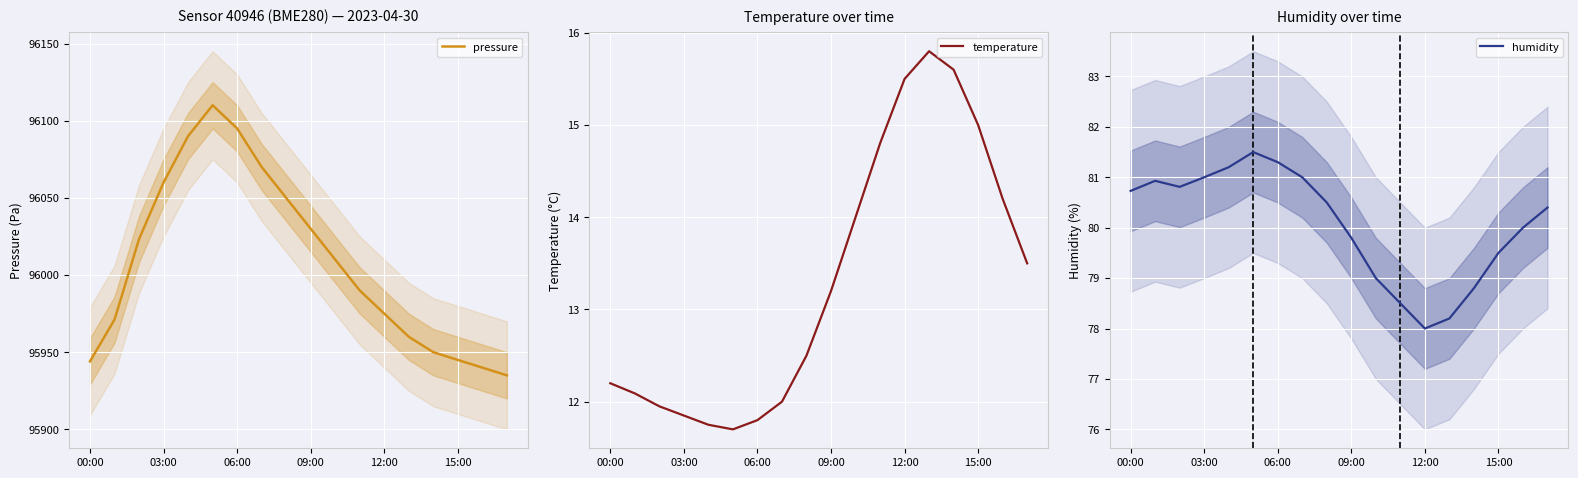

What value does the humidity series have at 13?

78.2